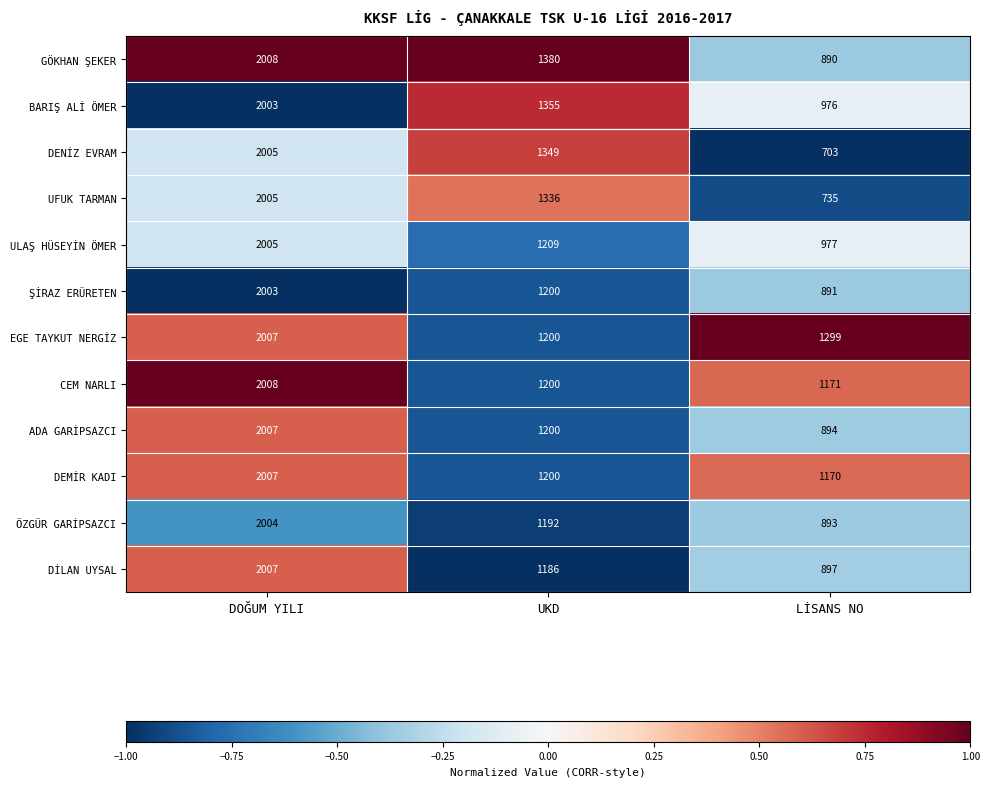

The value of ÖZGÜR GARİPSAZCI at UKD is 1910. True or false?

False